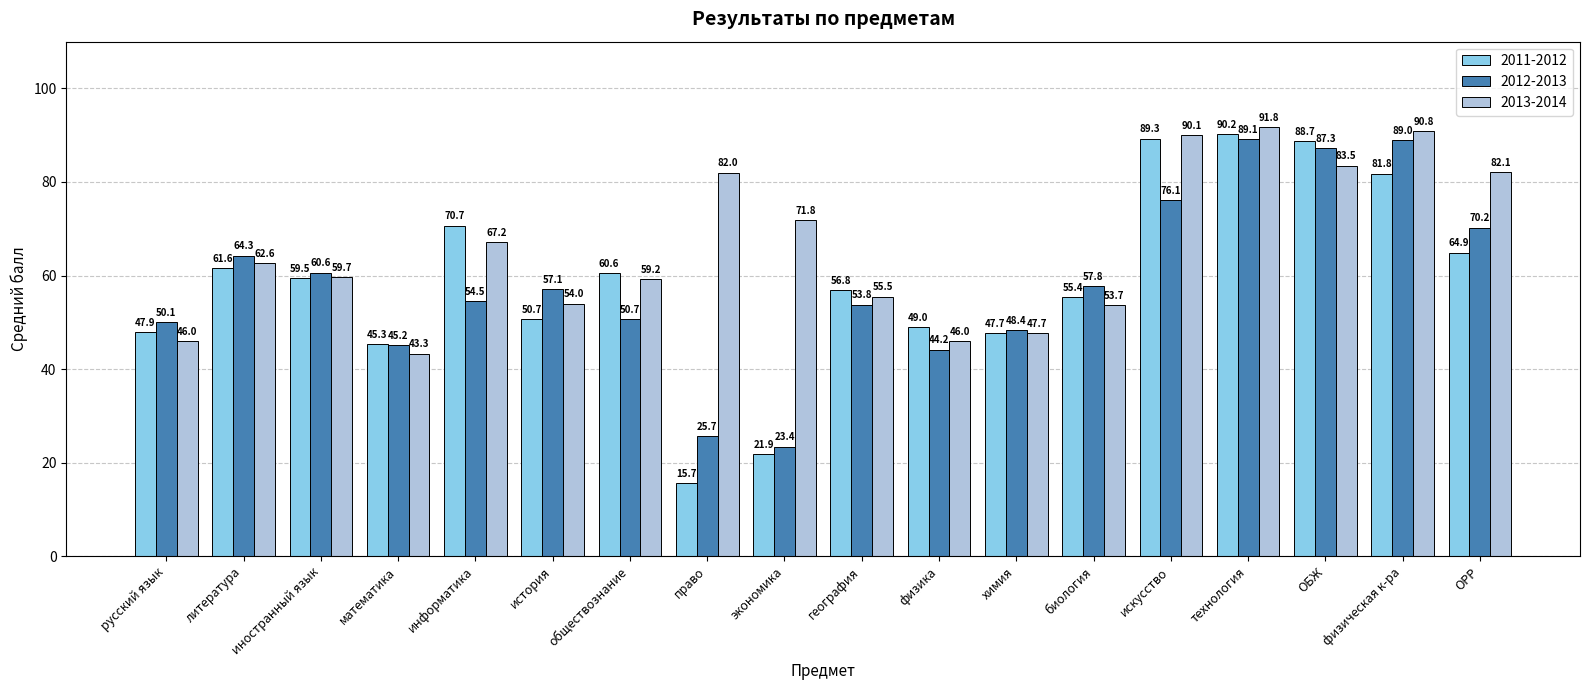

What value does the 2011-2012 series have at искусство?

89.3